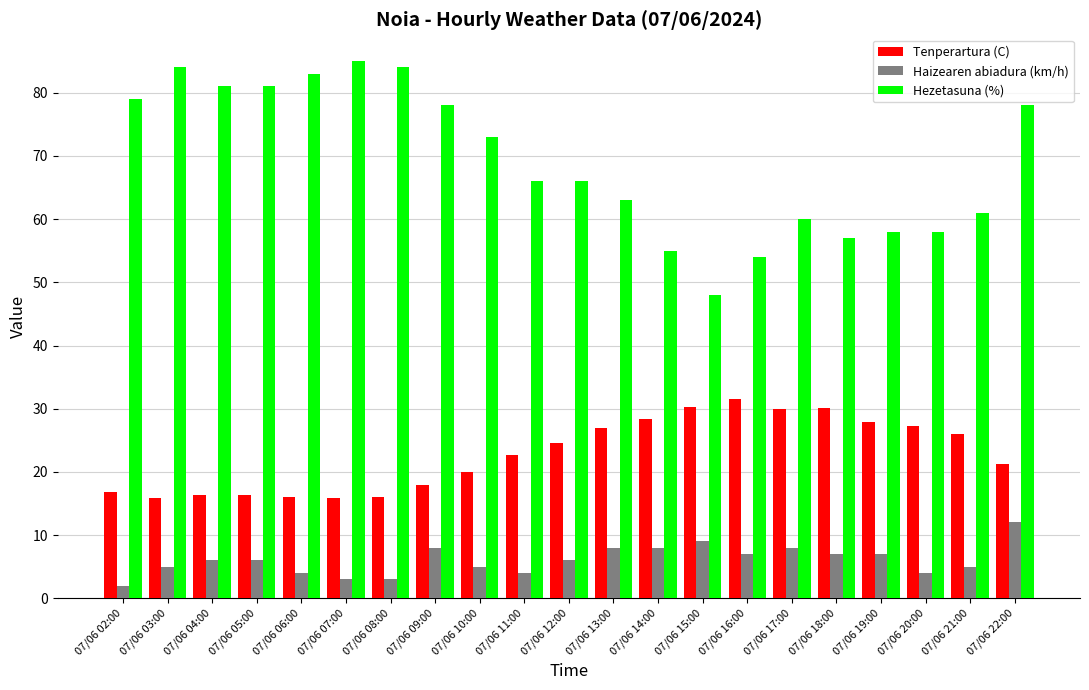

What position from the right is 07/06 11:00?

12